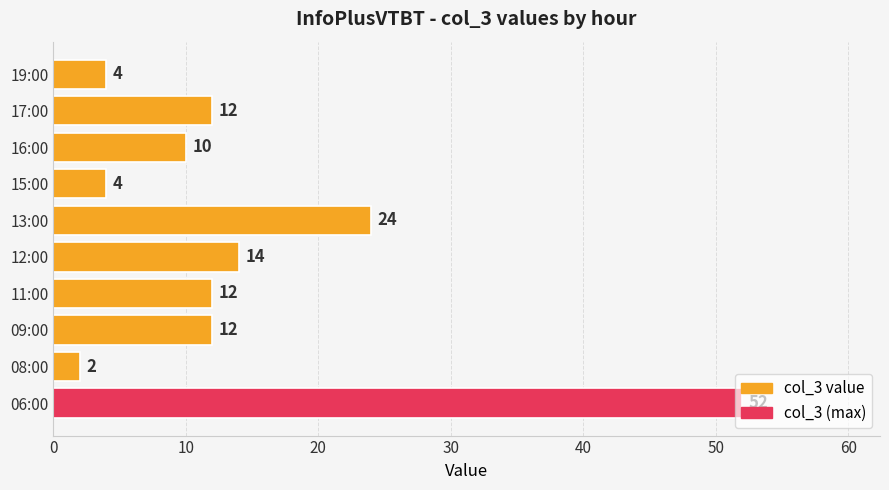

How many data points are less than 12?

4